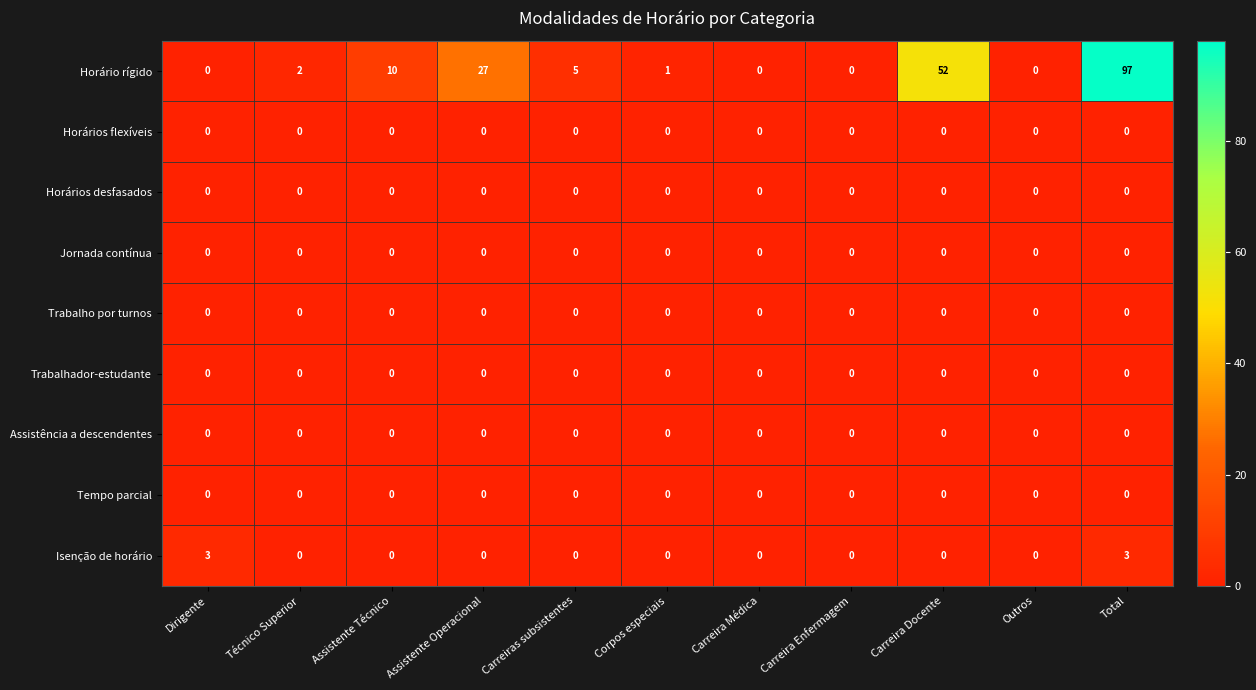

Which series has the largest range (max minus min)?

Horário rígido